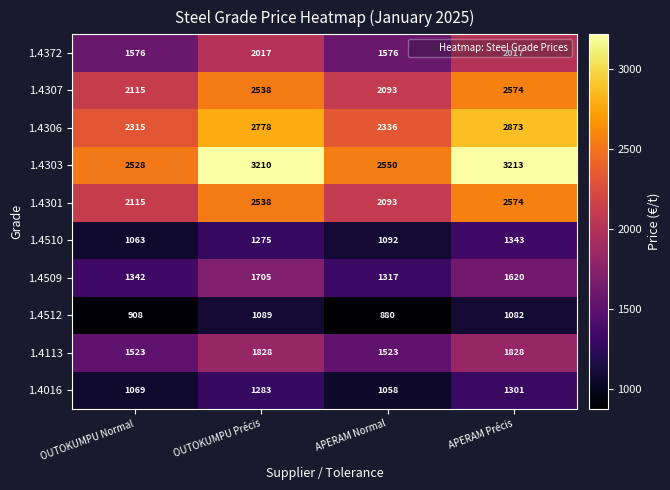

List the labels in order of 1.4512 value, smallest first.

APERAM Normal, OUTOKUMPU Normal, APERAM Précis, OUTOKUMPU Précis